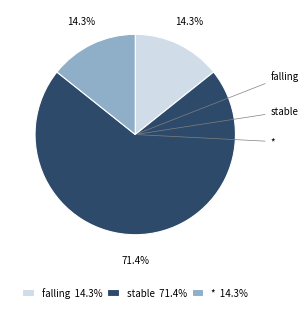

How many slices are in this pie chart?

3